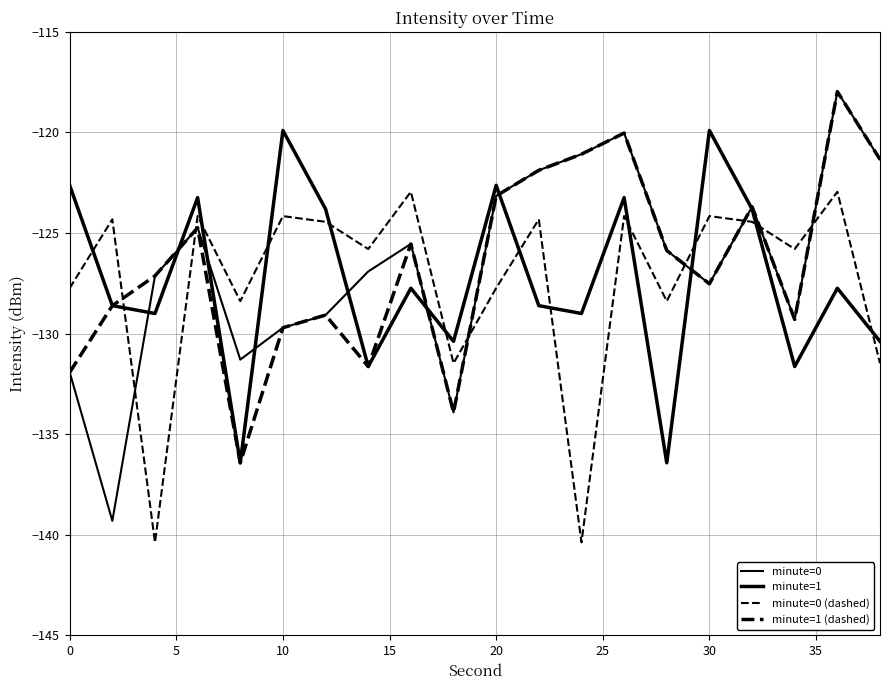

How many lines are shown in the chart?

4